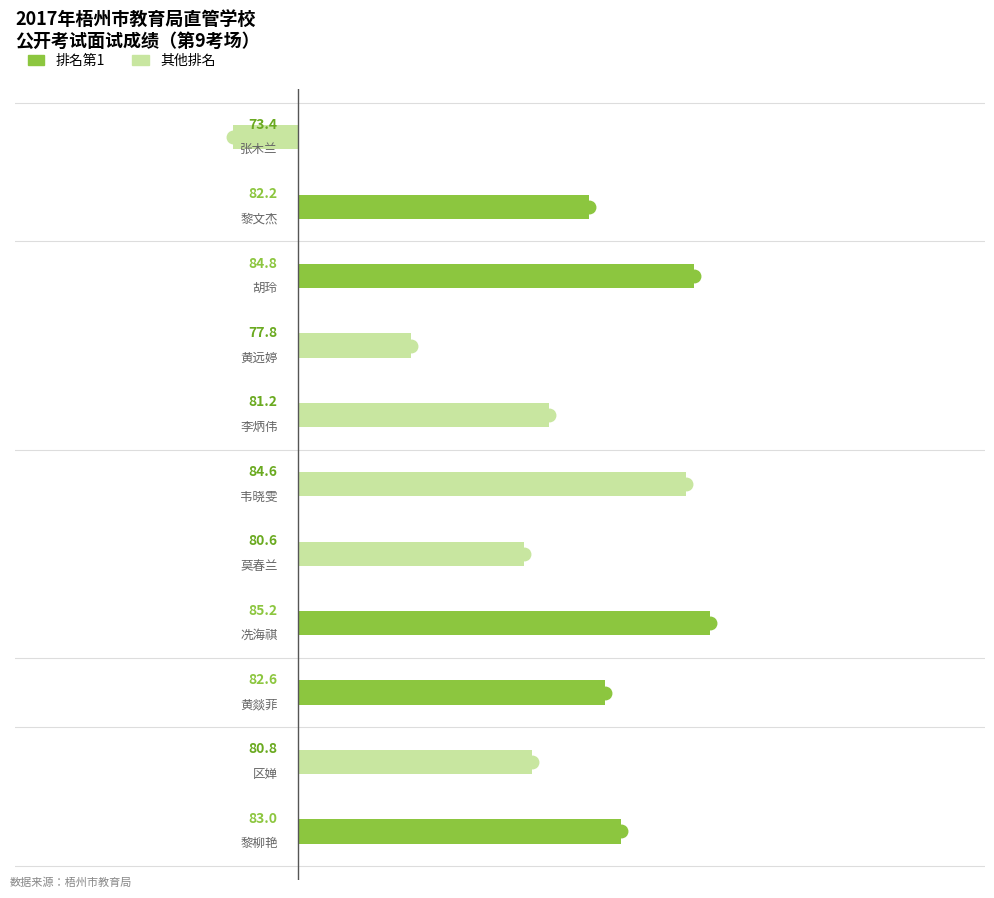

True or false: the data shows 2.8 at 黄远婷.

True